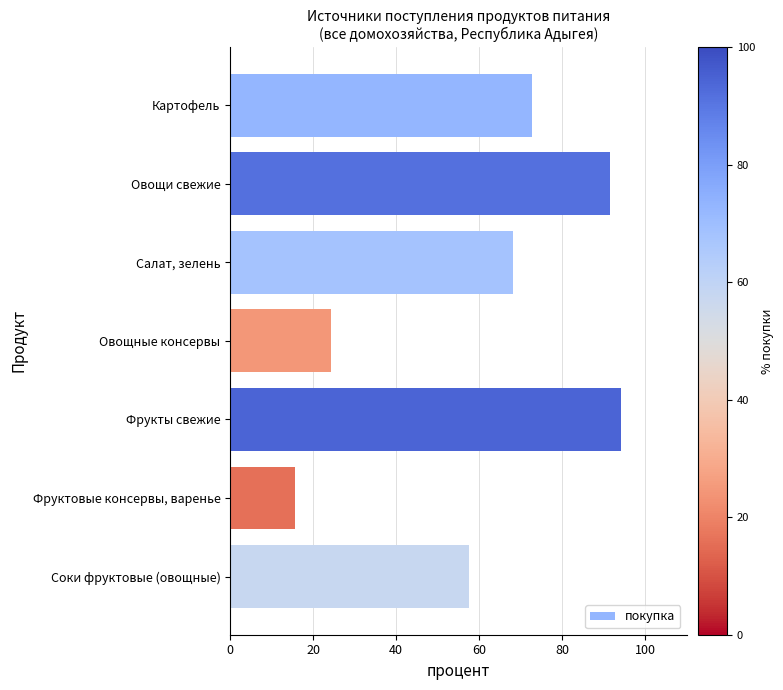

Reading bottom to top, what are all the values shown in this chart?

57.5	15.7	94.3	24.2	68.3	91.5	72.8